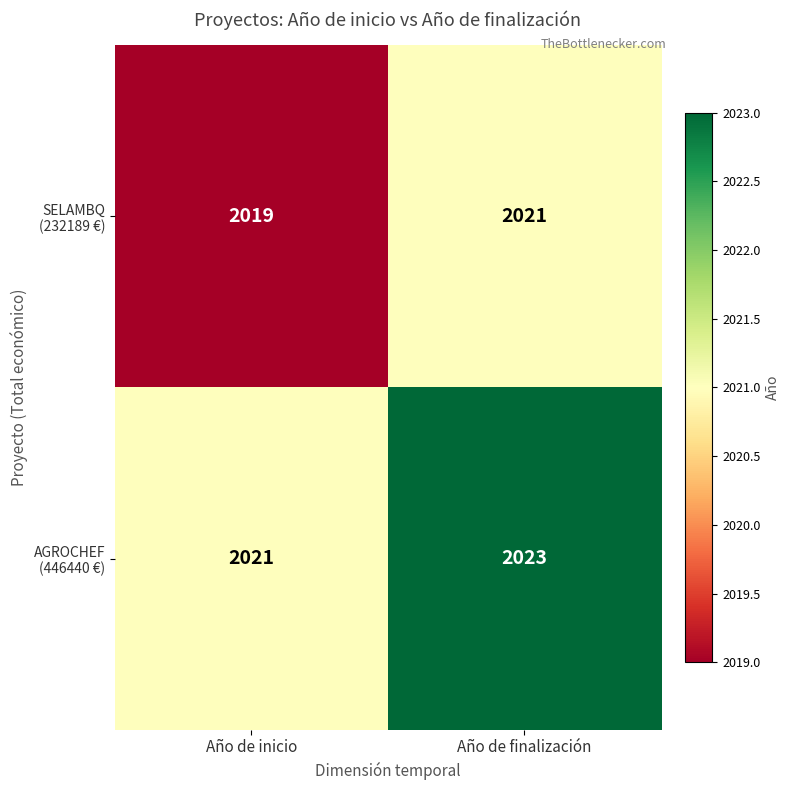

At which category does the chart reach its peak across all series?

Año de finalización